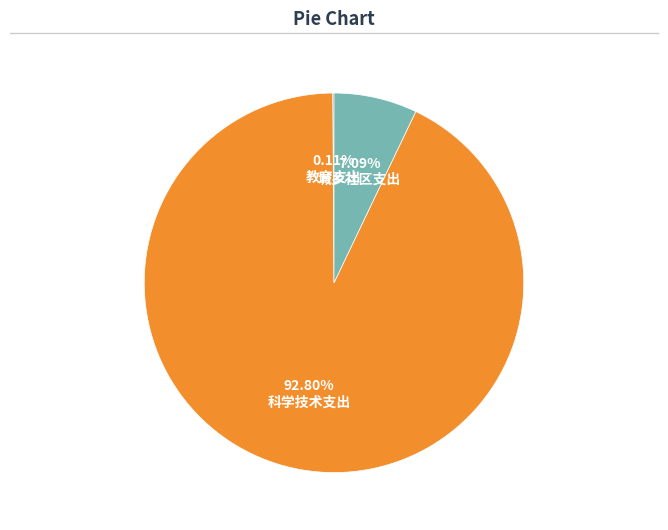

Which slice represents more than half of the pie?

科学技术支出